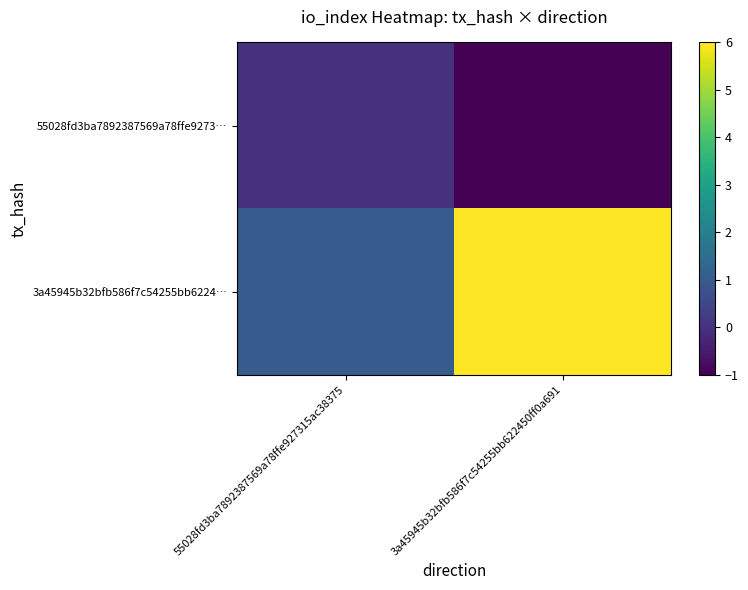

Reading right to left, transcribe all the data shown in this chart.

55028fd3ba7892387569a78ffe9273…: 3a45945b32bfb586f7c54255bb622450ff0a691=-1	55028fd3ba7892387569a78ffe927315ac38375=0
3a45945b32bfb586f7c54255bb6224…: 3a45945b32bfb586f7c54255bb622450ff0a691=6	55028fd3ba7892387569a78ffe927315ac38375=1